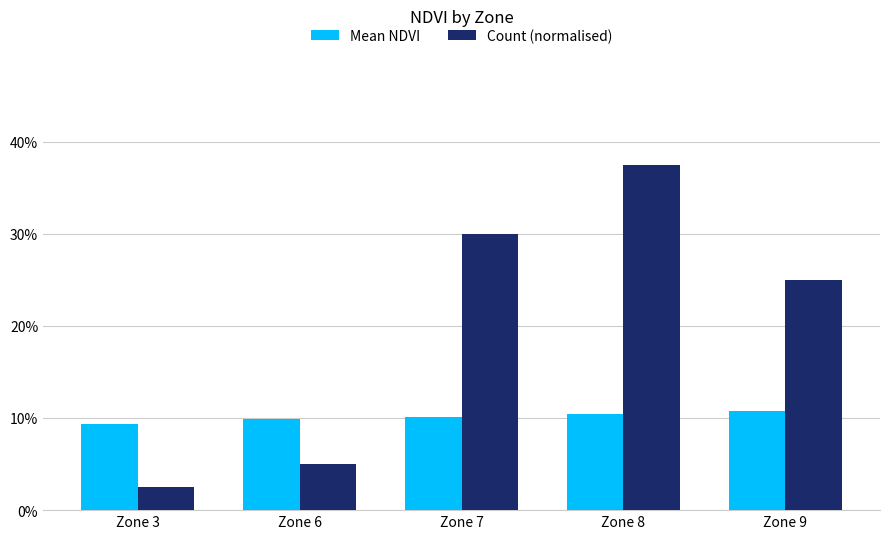

Are the bars horizontal?

No